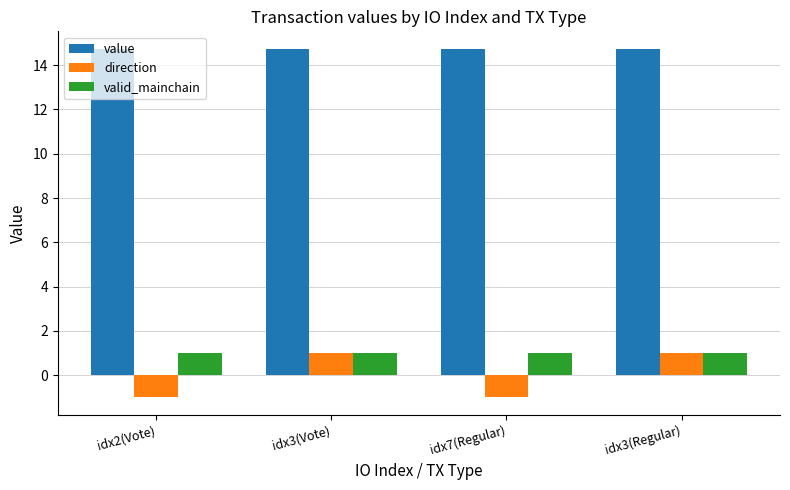

Which series has the largest range (max minus min)?

direction